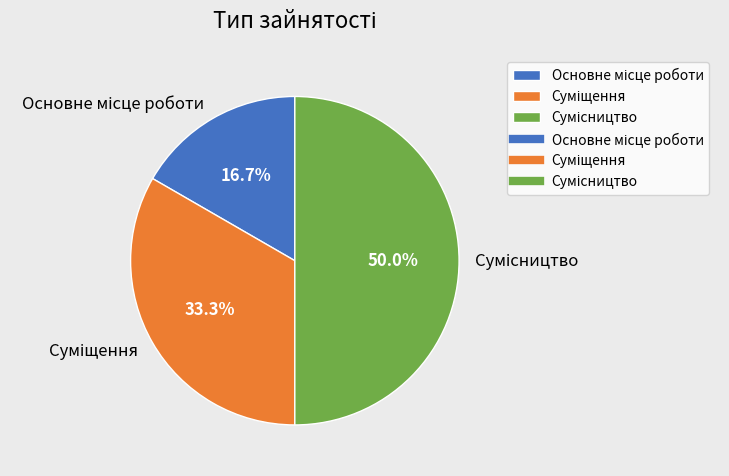

To the nearest percent, what percentage of the pie is Основне місце роботи?

17%